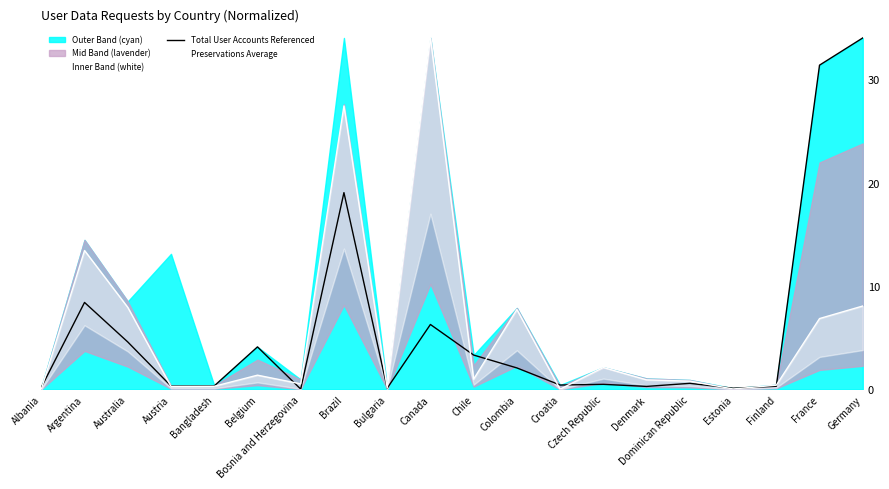

What position from the right is France?

2